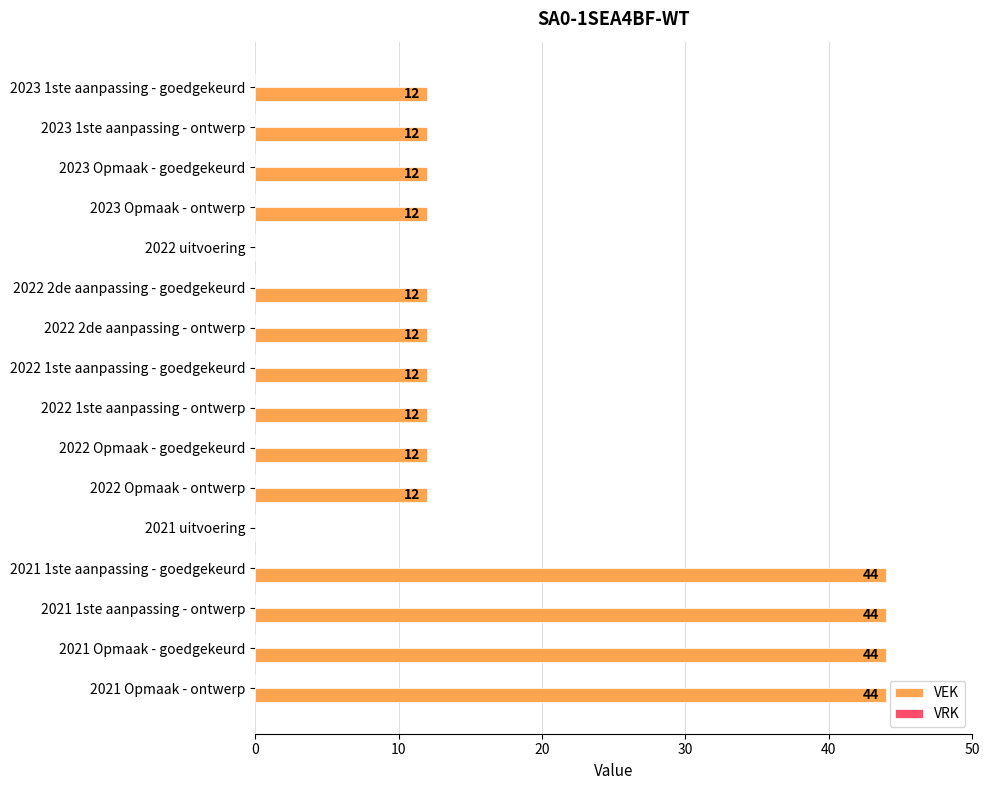

What is the change in value from 2023 Opmaak - goedgekeurd to 2021 uitvoering?

-12